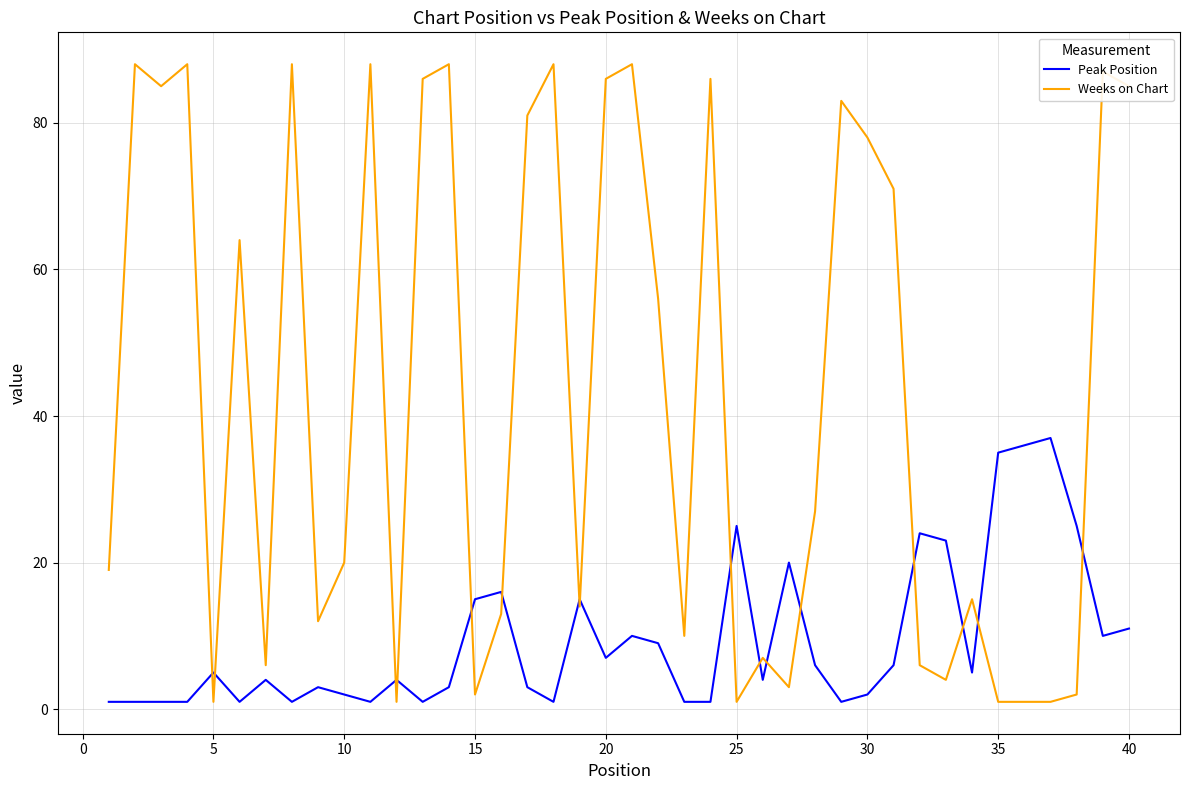

What is the difference between the maximum and minimum values in the Weeks on Chart series?

87